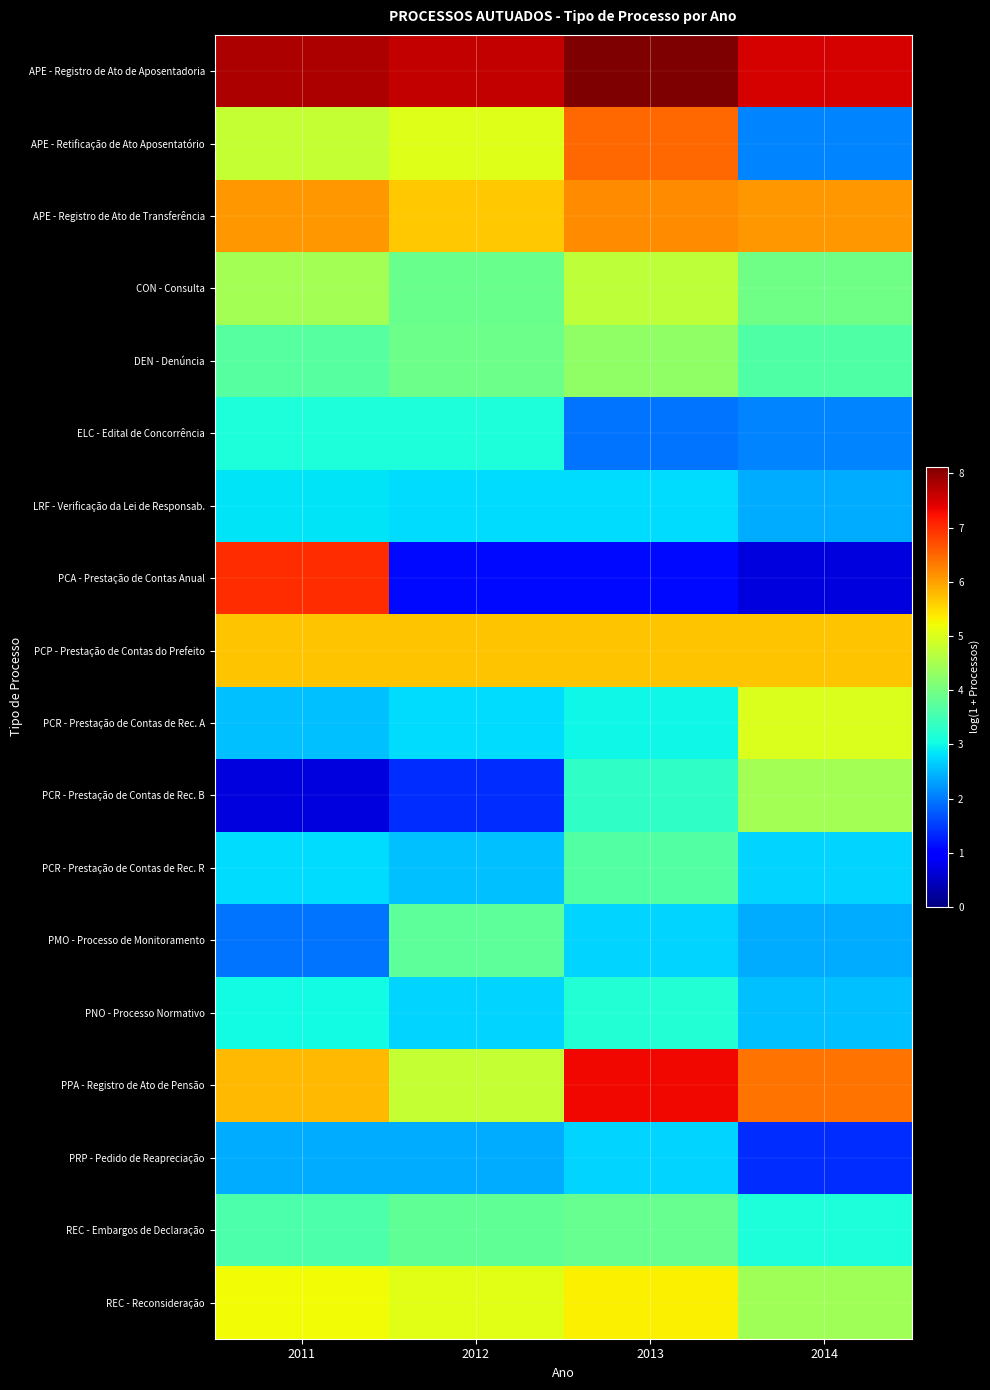

Reading right to left, transcribe all the data shown in this chart.

APE - Registro de Ato de Aposentadoria: 2014=7.5	2013=8.1	2012=7.6	2011=7.8
APE - Retificação de Ato Aposentatório: 2014=2.1	2013=6.5	2012=5.0	2011=4.8
APE - Registro de Ato de Transferência: 2014=6.1	2013=6.2	2012=5.7	2011=6.1
CON - Consulta: 2014=4.0	2013=4.7	2012=3.9	2011=4.5
DEN - Denúncia: 2014=3.6	2013=4.3	2012=3.9	2011=3.7
ELC - Edital de Concorrência: 2014=2.1	2013=1.9	2012=3.1	2011=3.1
LRF - Verificação da Lei de Responsab.: 2014=2.4	2013=2.8	2012=2.8	2011=2.8
PCA - Prestação de Contas Anual: 2014=0.7	2013=1.1	2012=1.1	2011=7.0
PCP - Prestação de Contas do Prefeito: 2014=5.7	2013=5.7	2012=5.7	2011=5.7
PCR - Prestação de Contas de Rec. A: 2014=5.0	2013=3.0	2012=2.8	2011=2.6
PCR - Prestação de Contas de Rec. B: 2014=4.5	2013=3.3	2012=1.4	2011=0.7
PCR - Prestação de Contas de Rec. R: 2014=2.7	2013=3.7	2012=2.6	2011=2.8
PMO - Processo de Monitoramento: 2014=2.4	2013=2.7	2012=3.8	2011=1.9
PNO - Processo Normativo: 2014=2.6	2013=3.2	2012=2.7	2011=3.0
PPA - Registro de Ato de Pensão: 2014=6.4	2013=7.3	2012=4.8	2011=5.8
PRP - Pedido de Reapreciação: 2014=1.4	2013=2.7	2012=2.4	2011=2.4
REC - Embargos de Declaração: 2014=3.1	2013=3.9	2012=3.8	2011=3.6
REC - Reconsideração: 2014=4.4	2013=5.3	2012=5.1	2011=5.2